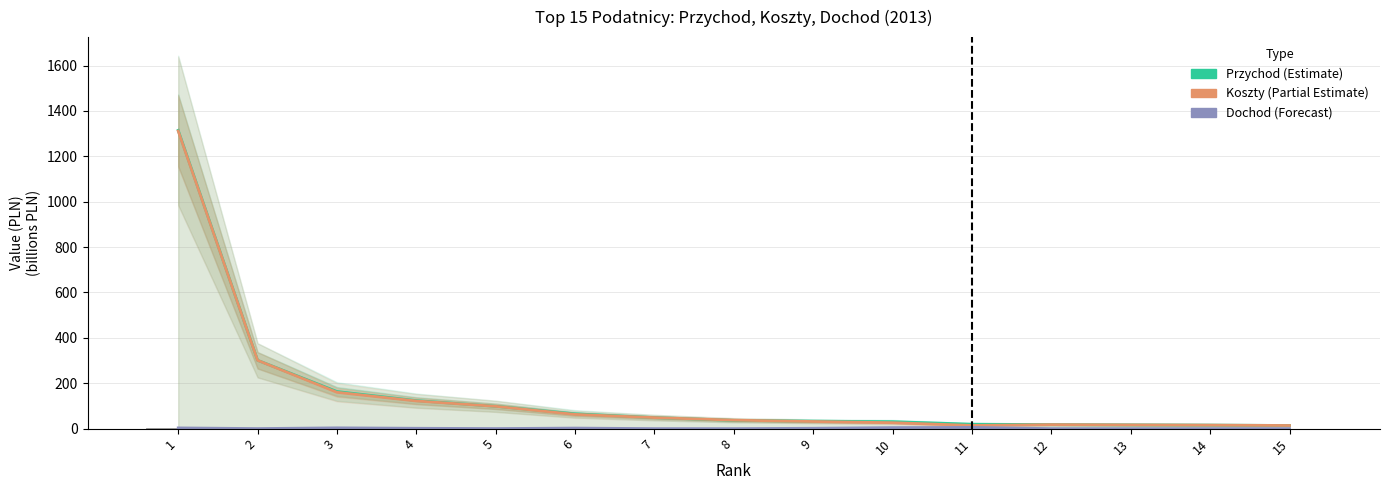

Reading left to right, what are all the values shown in this chart?

Przychod: 1314.4	301.2	163.5	123.5	98.5	65.2	48.6	36.6	33.0	30.7	19.5	17.8	16.6	15.6	13.9
Koszty: 1311.2	300.9	160.1	121.9	98.3	62.8	48.6	37.4	31.4	26.1	14.1	17.7	16.6	15.5	13.8
Dochod: 3.2	0.2	3.4	1.6	0.3	2.4	0.0	0.0	1.6	4.5	5.4	0.0	0.0	0.1	0.1